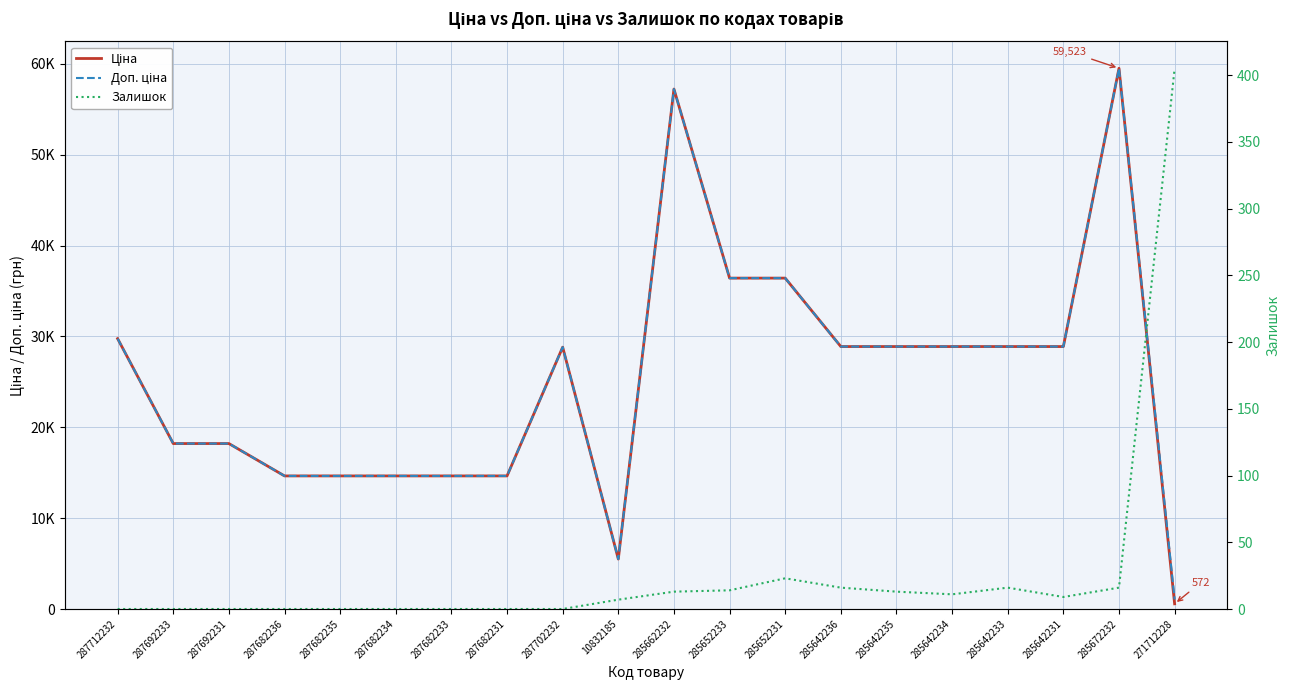

Reading right to left, what are all the values shown in this chart?

Ціна: 571.6	59523.0	28890.3	28890.3	28890.3	28890.3	28890.3	36424.0	36424.0	57235.5	5497.3	28821.8	14649.6	14649.6	14649.6	14649.6	14649.6	18212.0	18212.0	29761.5
Доп. ціна: 1048.0	59523.0	28890.3	28890.3	28890.3	28890.3	28890.3	36424.0	36424.0	57235.5	5497.3	28821.8	14649.6	14649.6	14649.6	14649.6	14649.6	18212.0	18212.0	29761.5
Залишок: 405.0	16.0	9.0	16.0	11.0	13.0	16.0	23.0	14.0	13.0	7.0	0.0	0.0	0.0	0.0	0.0	0.0	0.0	0.0	0.0